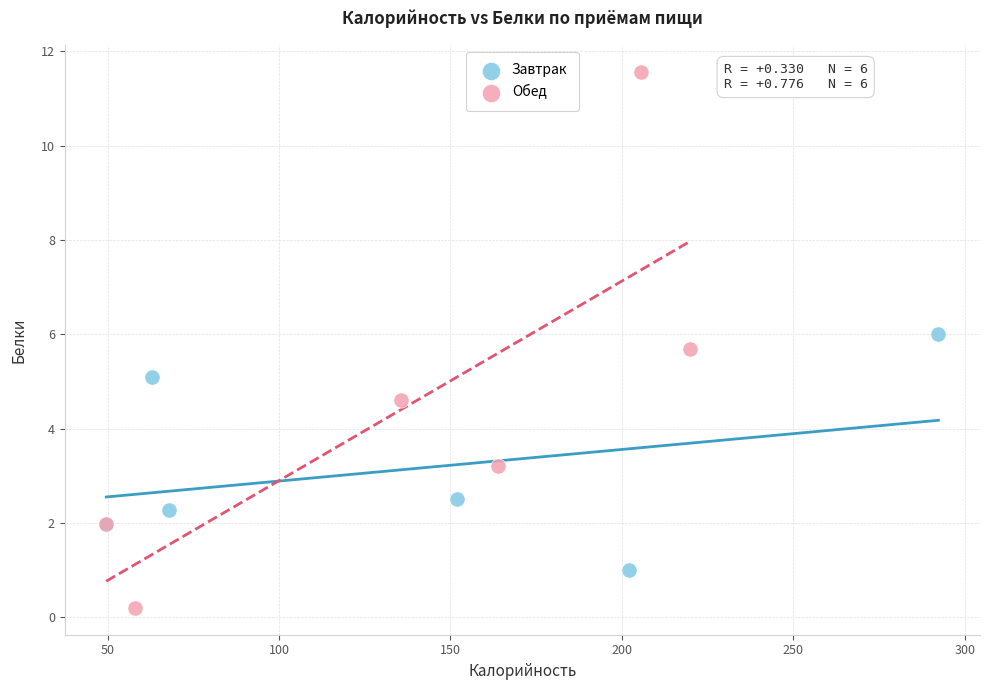

Which series contains the lowest Y value?

Обед